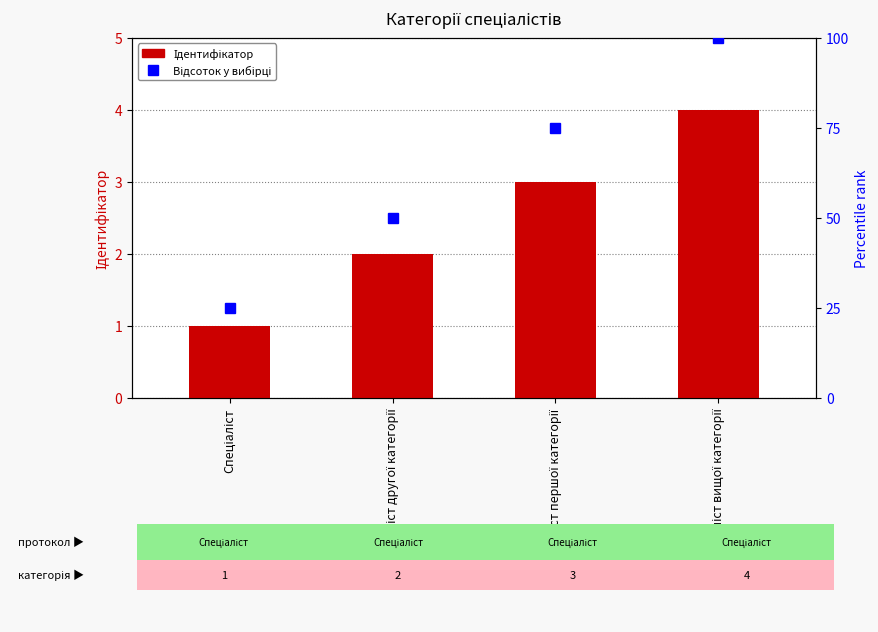

Reading left to right, extract all data points from this chart.

1	2	3	4